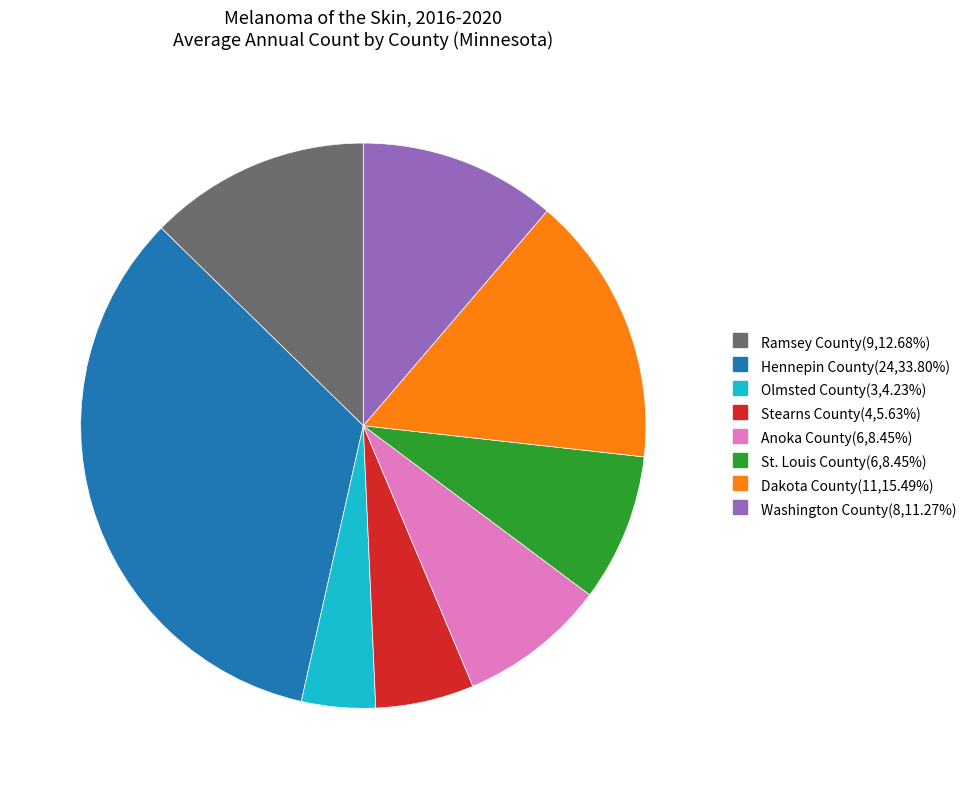

Is there a majority slice in this chart?

No